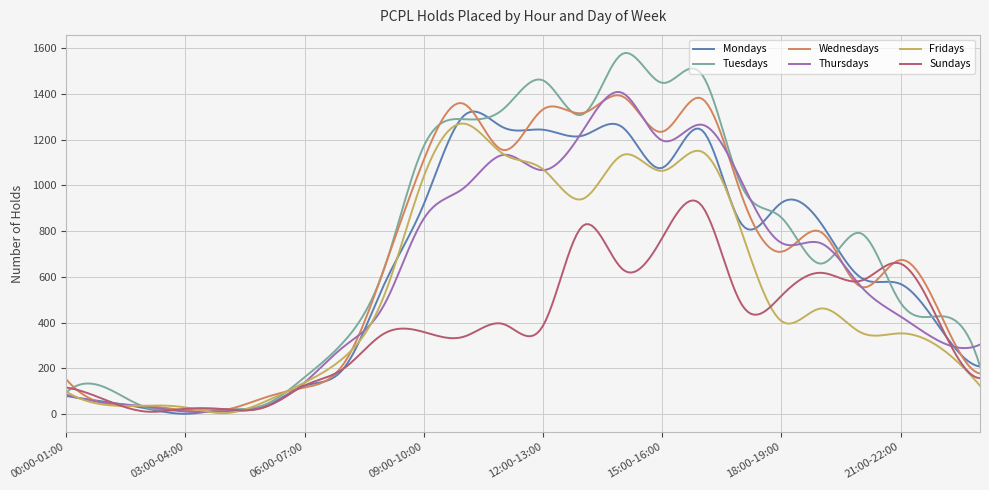

How many categories are shown in the chart?

300